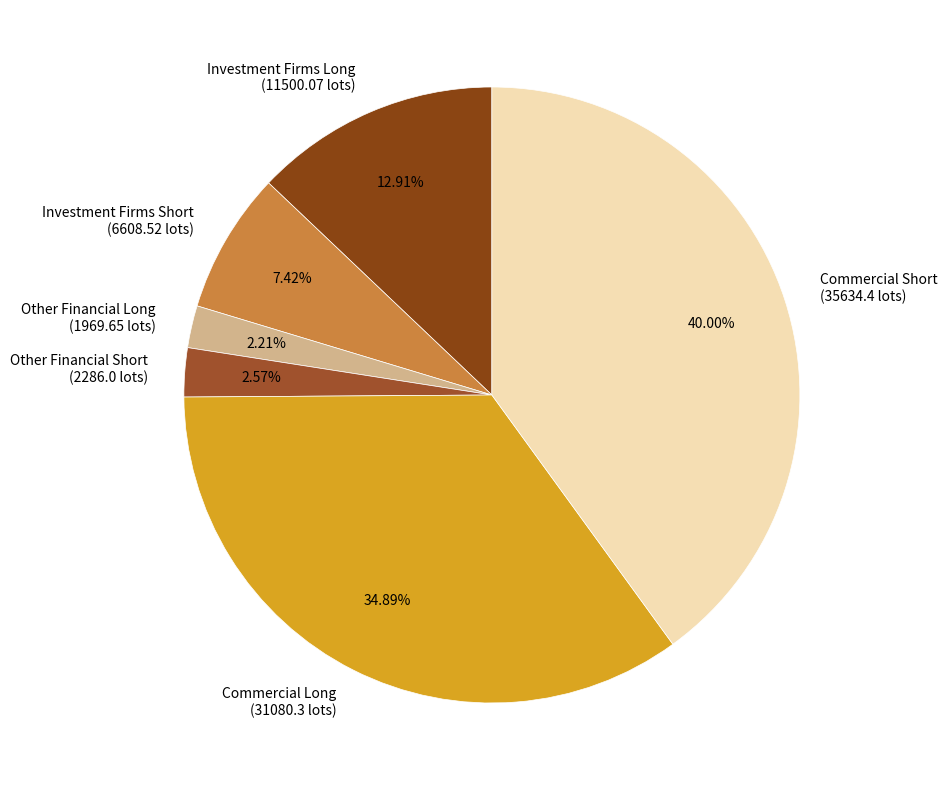

Which has a higher value, Other Financial Short (2286.0 lots) or Investment Firms Long (11500.07 lots)?

Investment Firms Long (11500.07 lots)